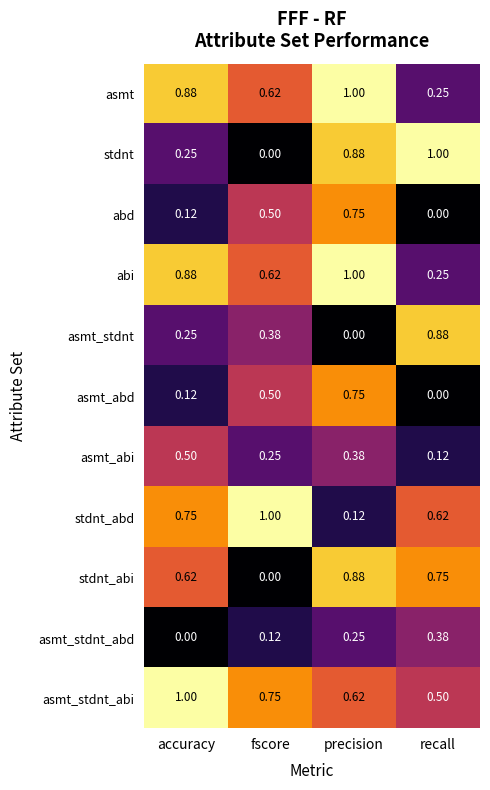

Which series has the widest spread of values?

stdnt